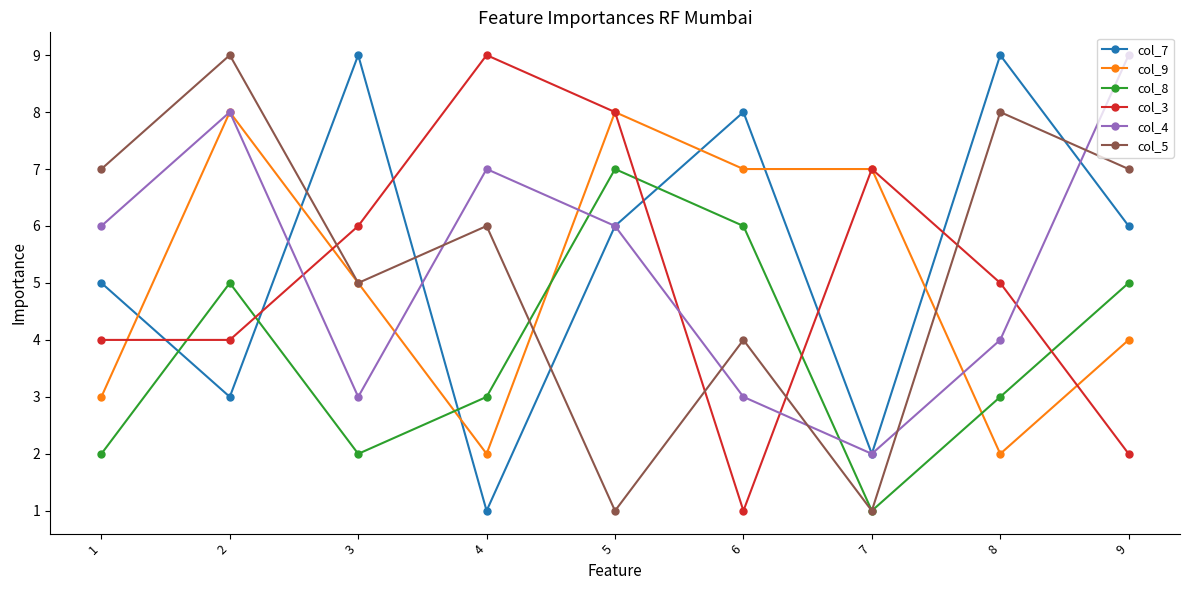

What value does the col_3 series have at 8?

5